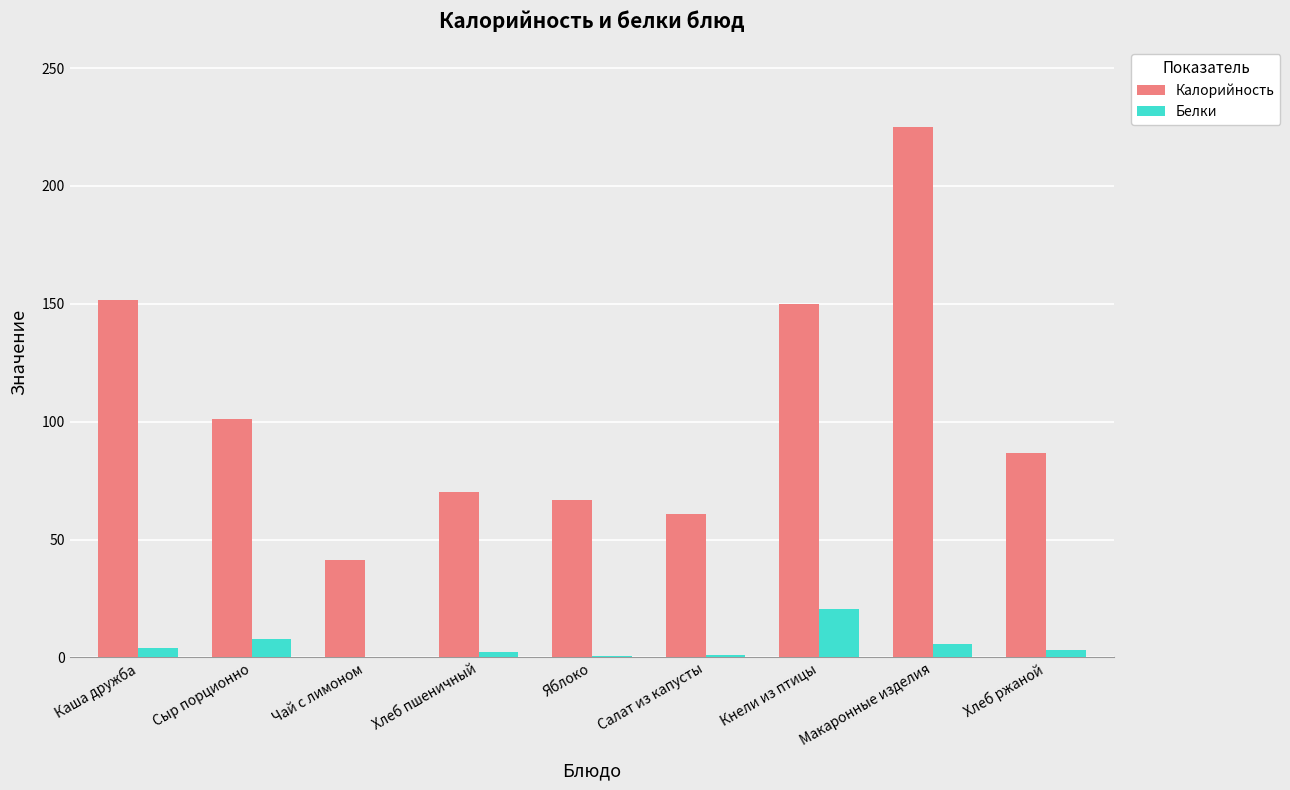

What is the greatest value displayed?

225.1